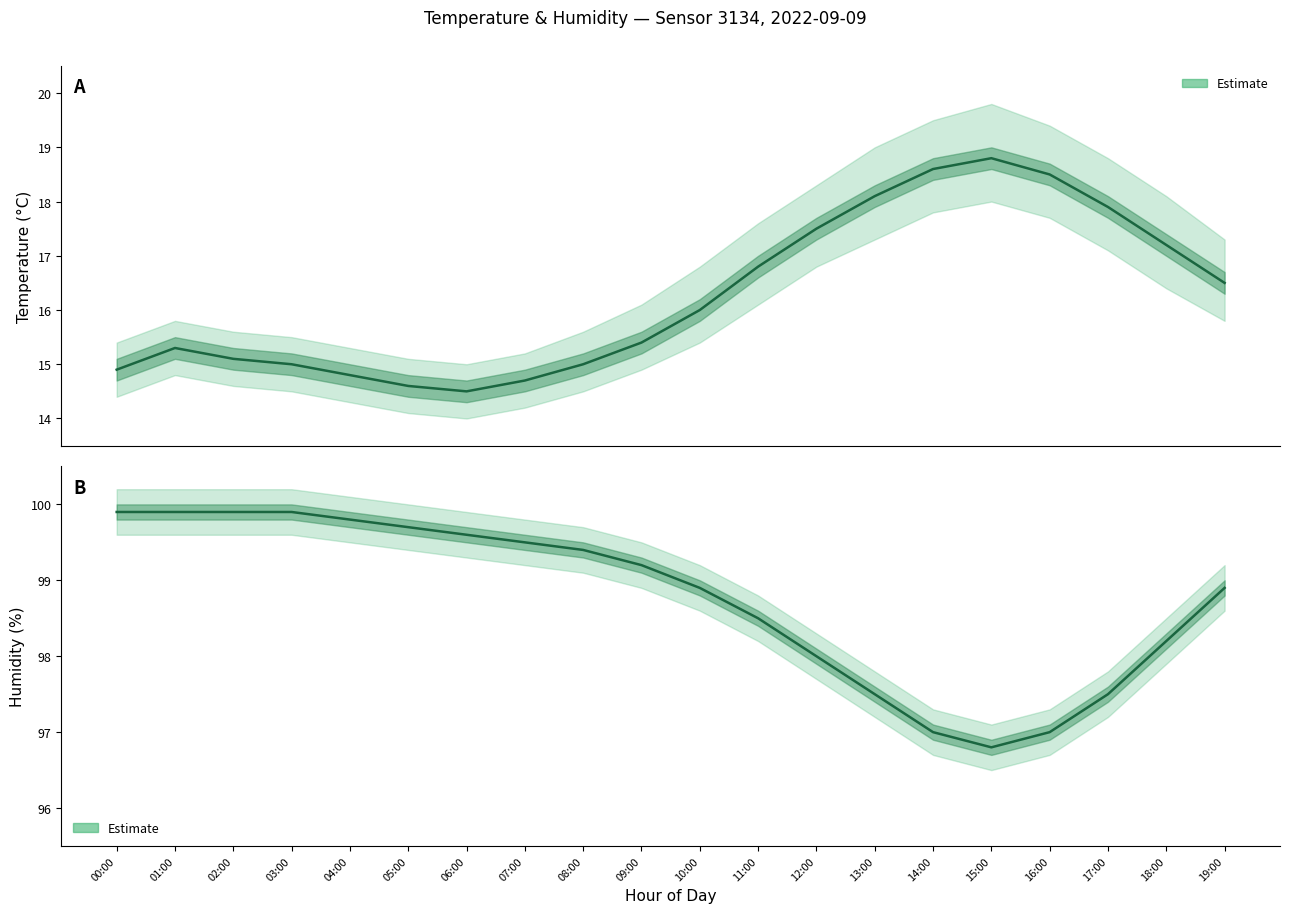

Reading left to right, transcribe all the data shown in this chart.

temperature: 00:00=14.9	01:00=15.3	02:00=15.1	03:00=15.0	04:00=14.8	05:00=14.6	06:00=14.5	07:00=14.7	08:00=15.0	09:00=15.4	10:00=16.0	11:00=16.8	12:00=17.5	13:00=18.1	14:00=18.6	15:00=18.8	16:00=18.5	17:00=17.9	18:00=17.2	19:00=16.5
humidity: 00:00=99.9	01:00=99.9	02:00=99.9	03:00=99.9	04:00=99.8	05:00=99.7	06:00=99.6	07:00=99.5	08:00=99.4	09:00=99.2	10:00=98.9	11:00=98.5	12:00=98.0	13:00=97.5	14:00=97.0	15:00=96.8	16:00=97.0	17:00=97.5	18:00=98.2	19:00=98.9